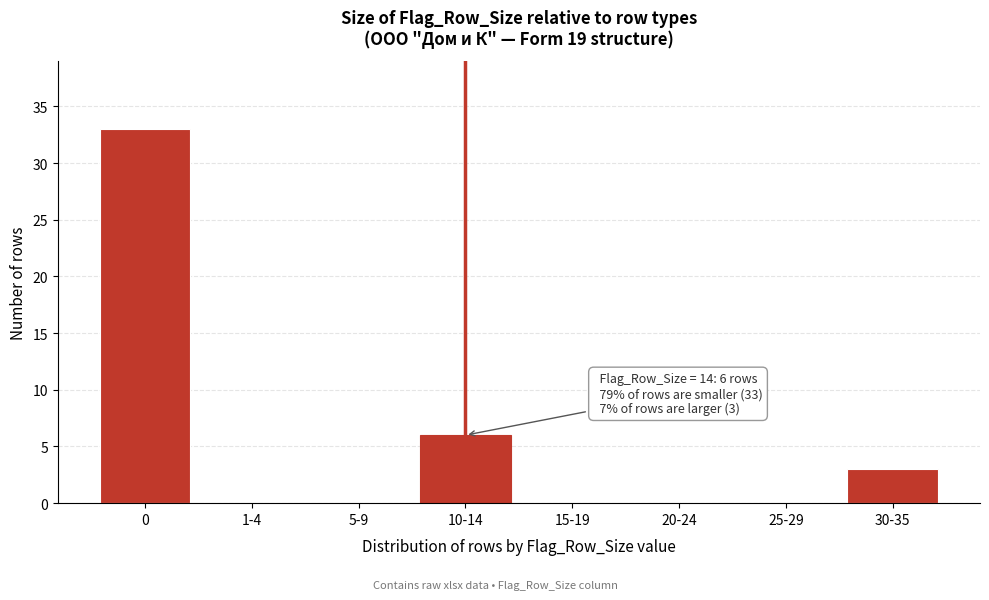

Reading left to right, extract all data points from this chart.

0=33	1-4=0	5-9=0	10-14=6	15-19=0	20-24=0	25-29=0	30-35=3